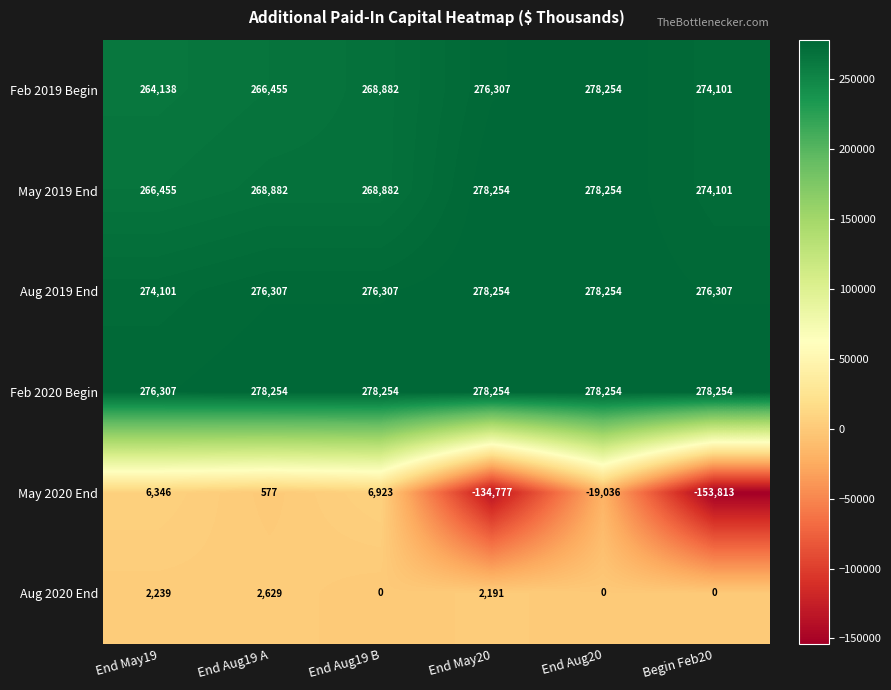

Which series has the largest range (max minus min)?

May 2020 End